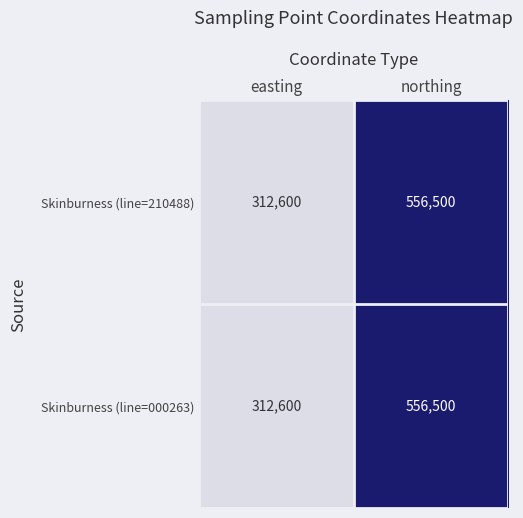

At which category is the sum across all series the highest?

northing